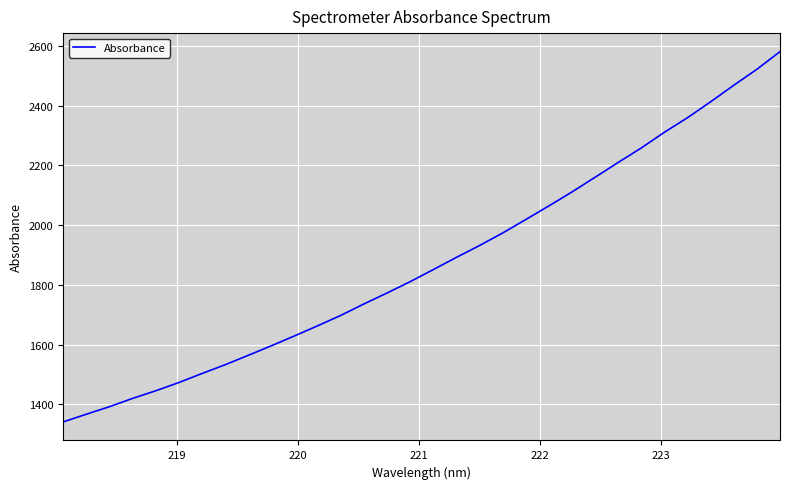

What is the difference between the maximum and minimum values?

1239.5